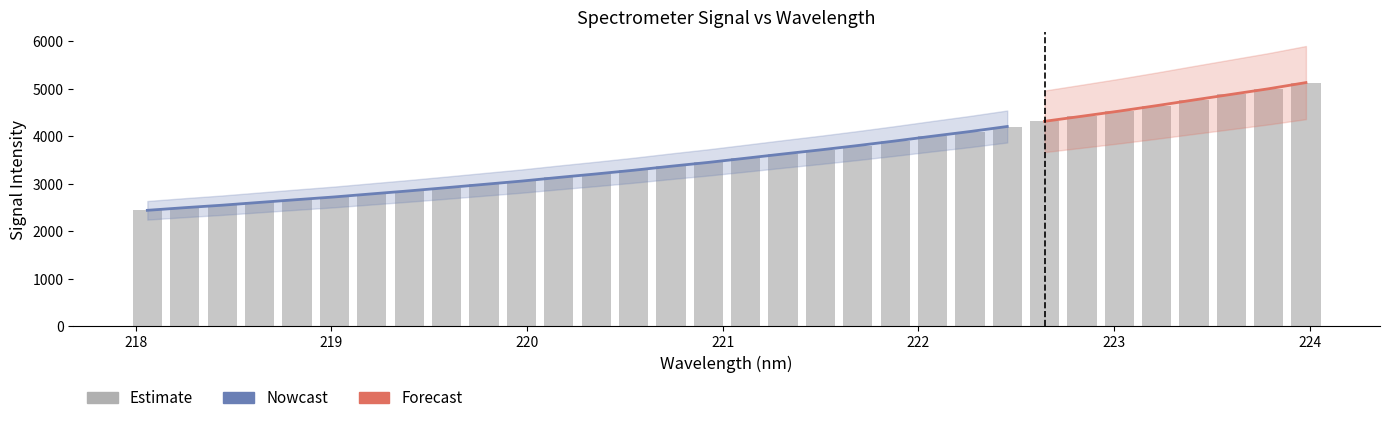

What position from the left is 218.442?

3